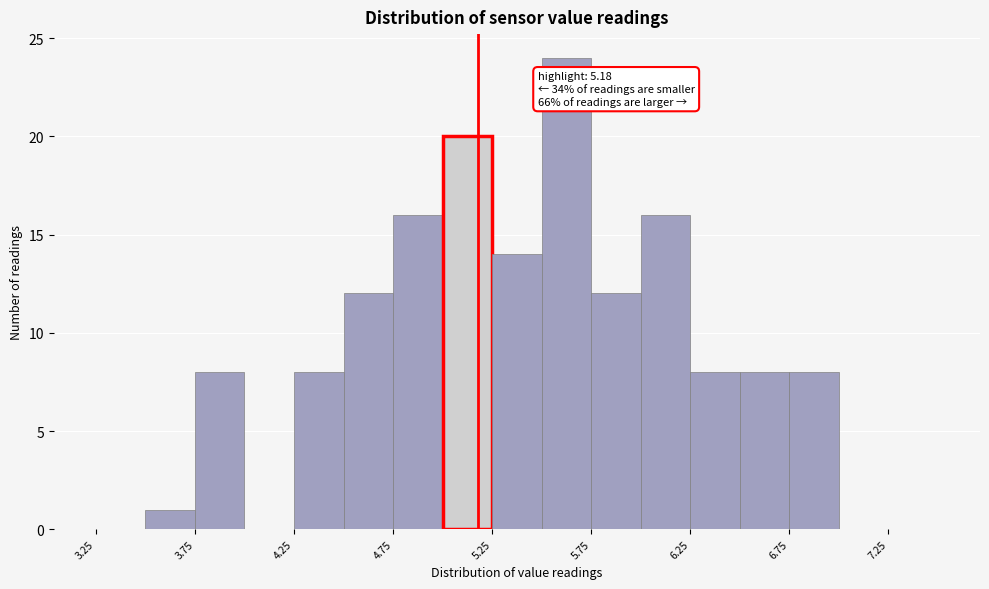

Which range on the x-axis has the tallest bar?

5.50 to 5.75